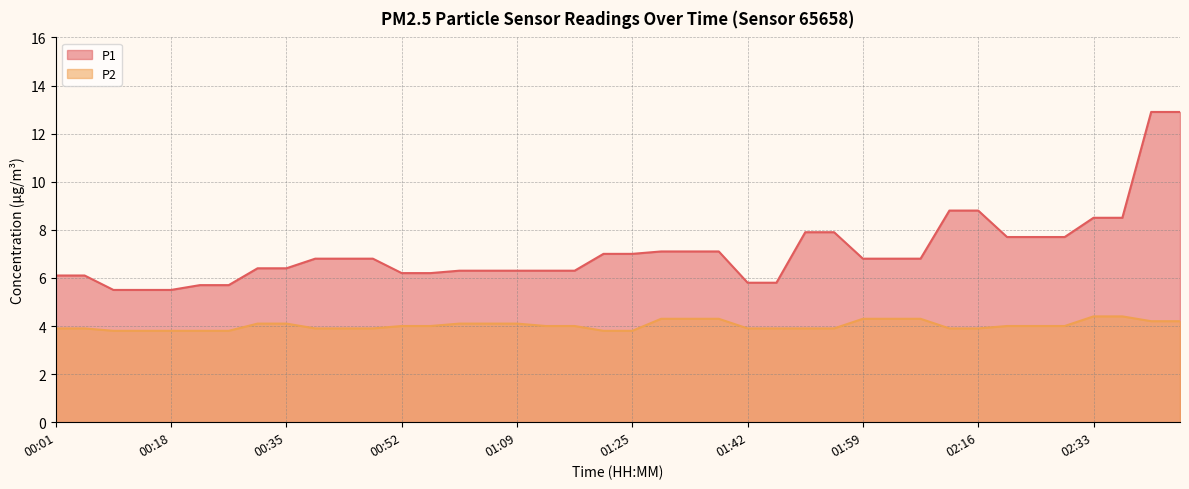

Which series changed the most between 02:12 and 02:41?

P1